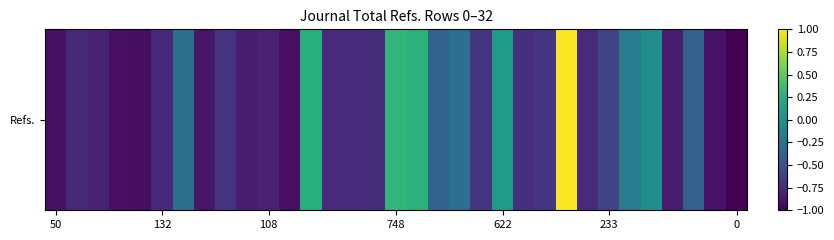

What is the difference between the values at 28 and 13?

0.7